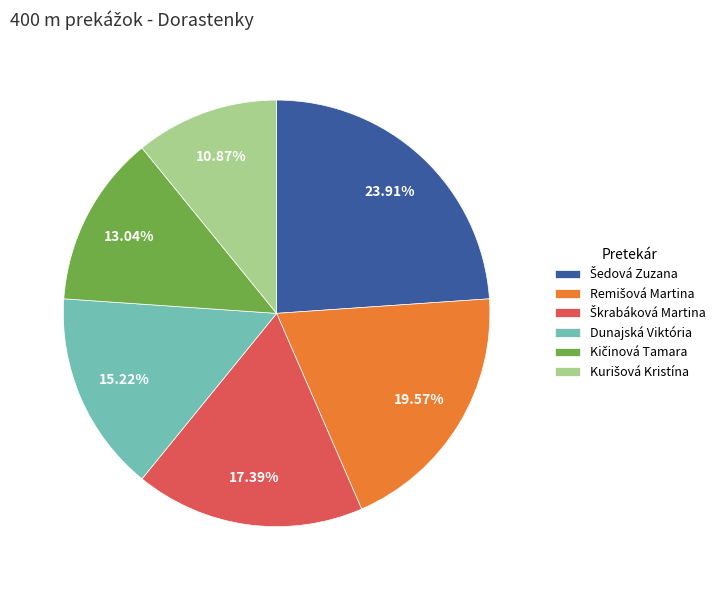

Is there any slice that represents more than half of the pie?

No